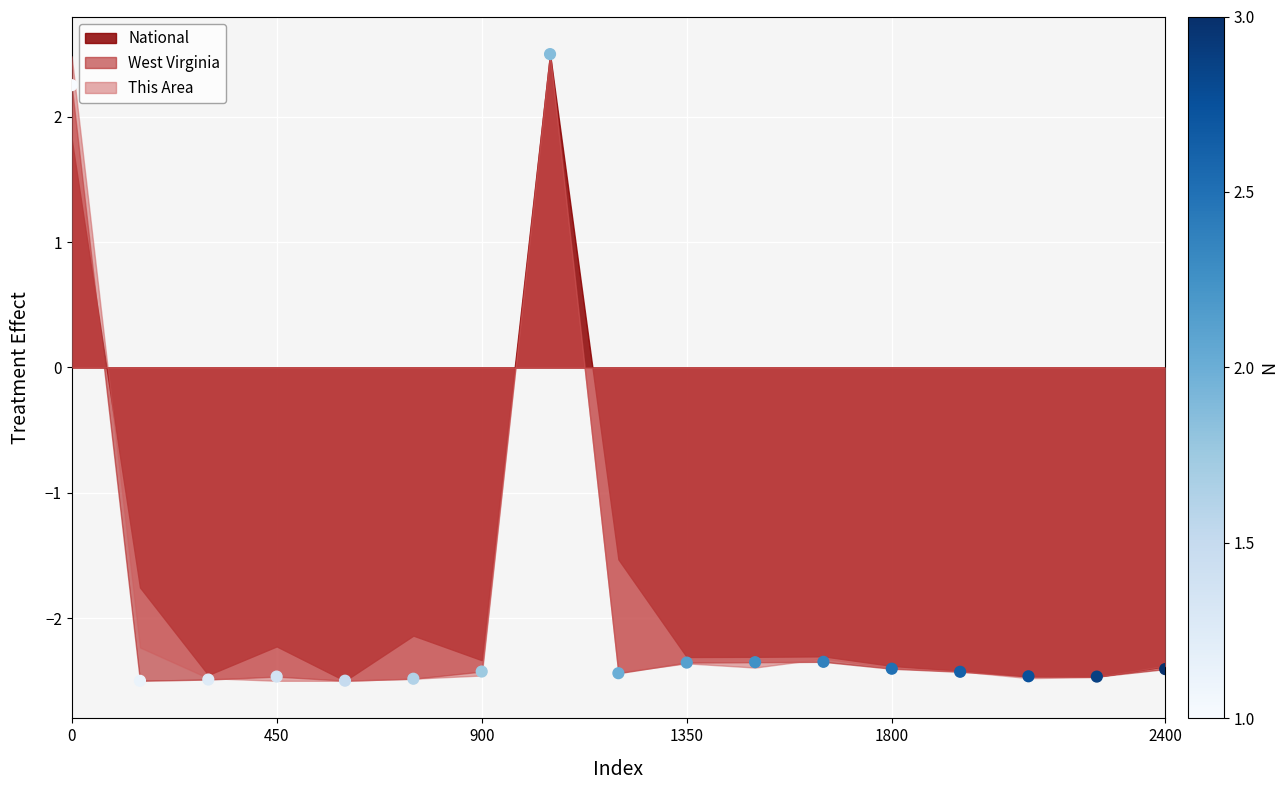

What is the range of Y values (max minus min)?

5.0